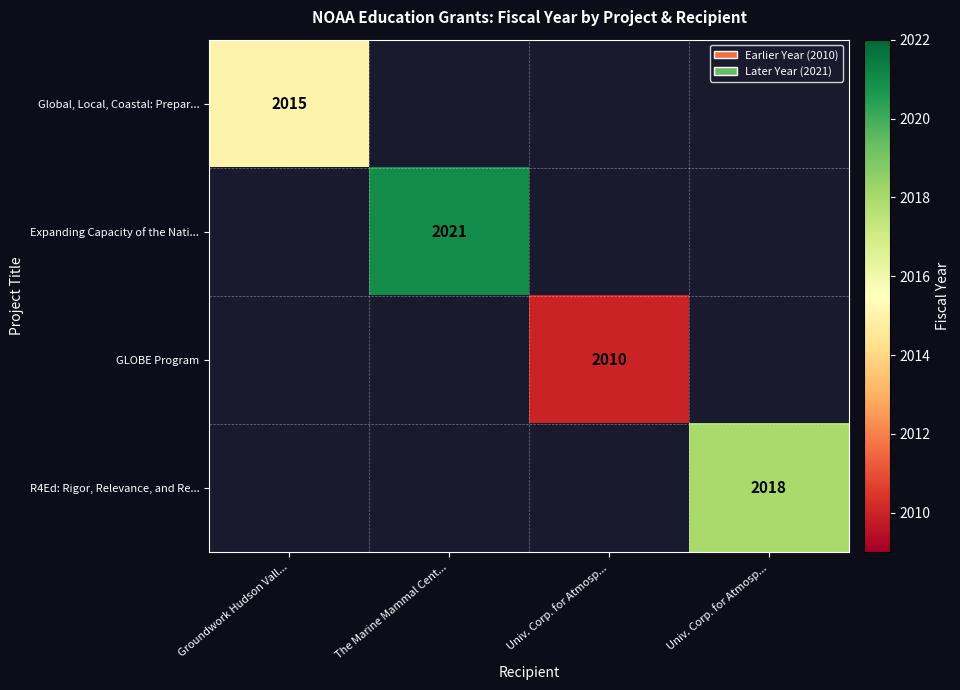

Between Groundwork Hudson Vall... and Univ. Corp. for Atmosp..., which is larger?

Univ. Corp. for Atmosp...